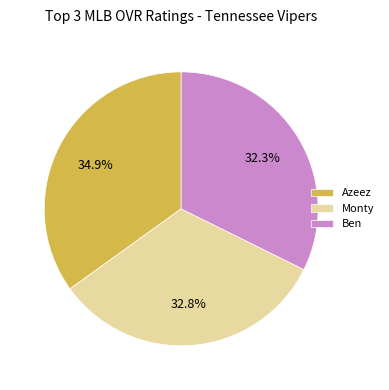

Count the number of slices in the pie.

3